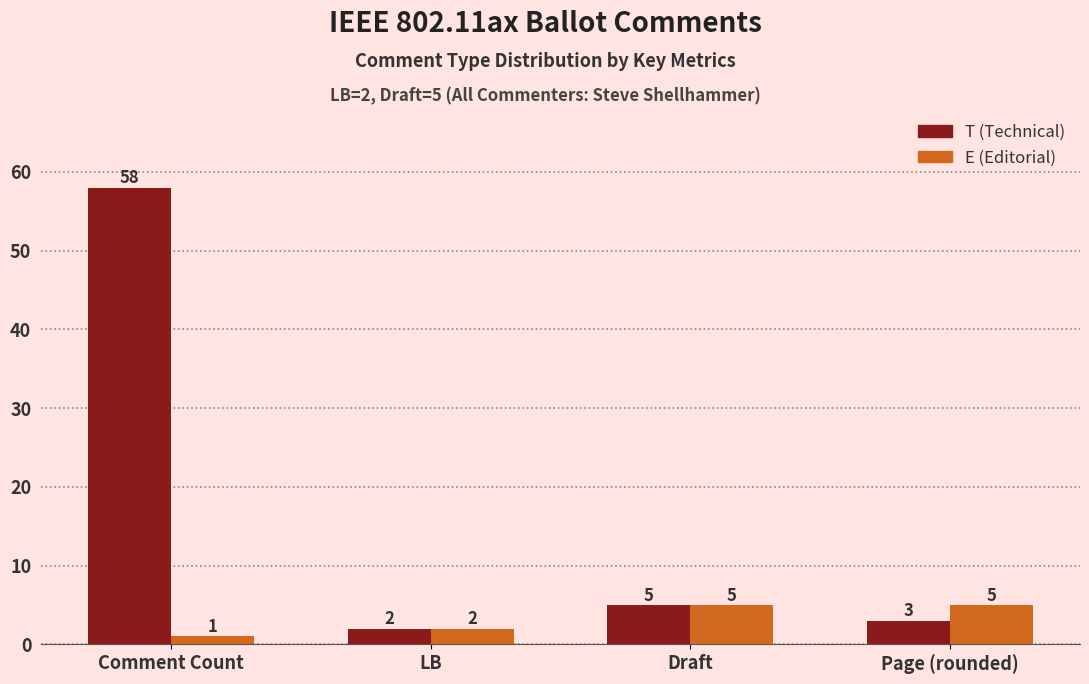

At which label does T (Technical) reach its peak?

Comment Count